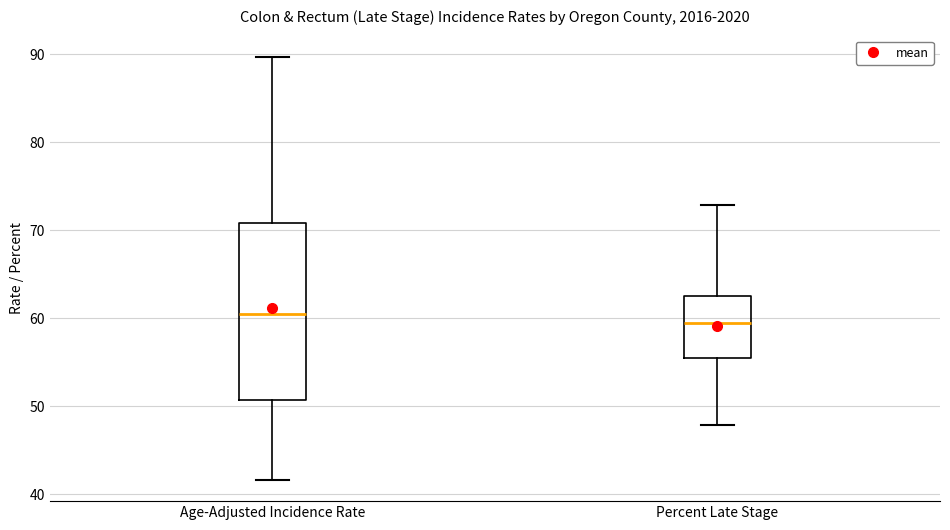

Comparing the boxes themselves (not the whiskers), which one is the tallest?

Age-Adjusted Incidence Rate